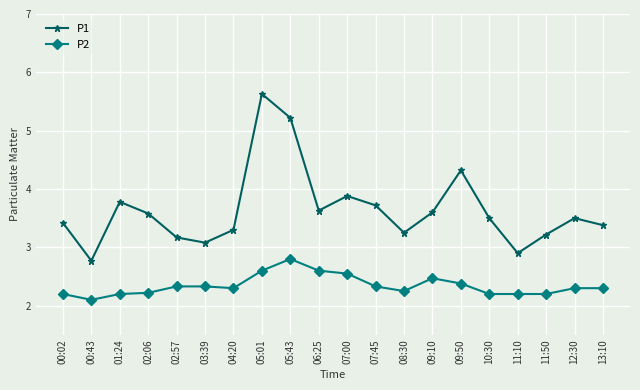

What is the lowest value of the P2 series?

2.1